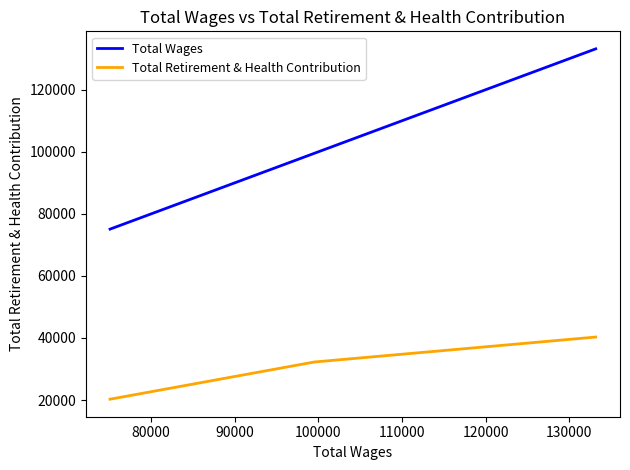

List the series in order of their peak value, lowest first.

Total Retirement & Health Contribution, Total Wages